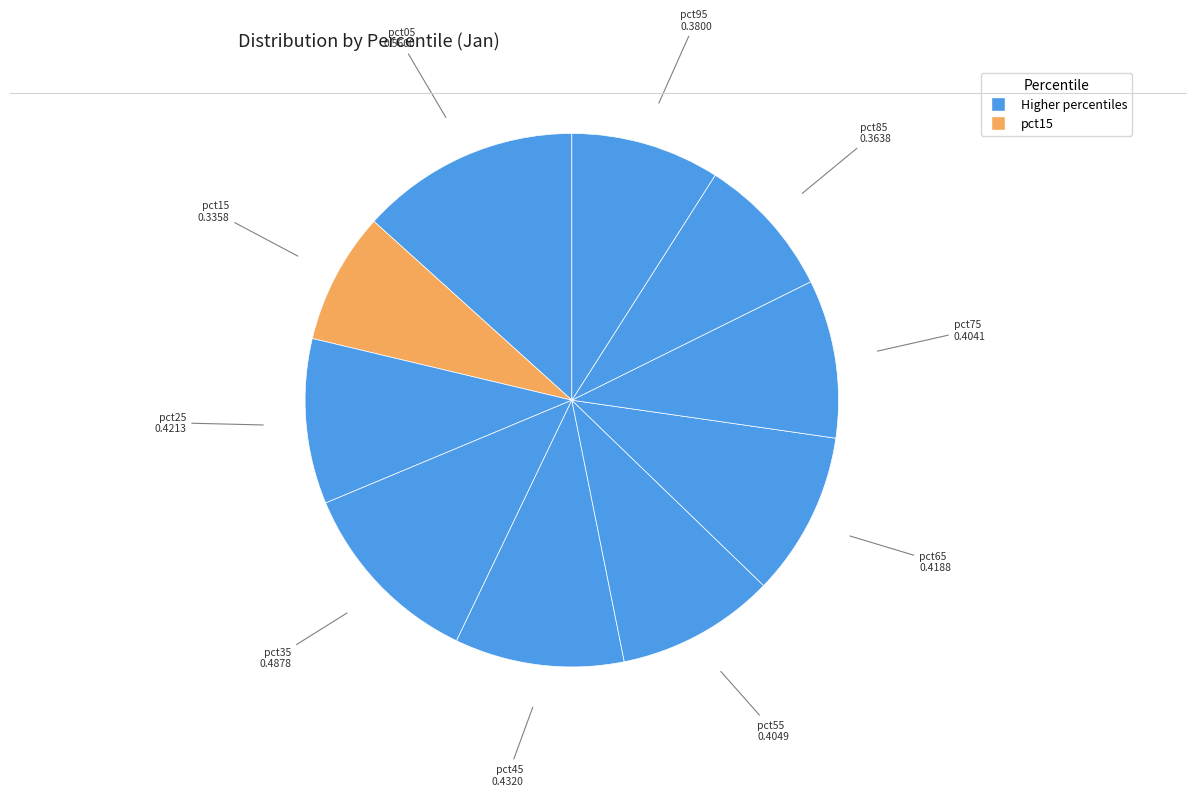

Which category has the smallest portion of the pie?

pct15